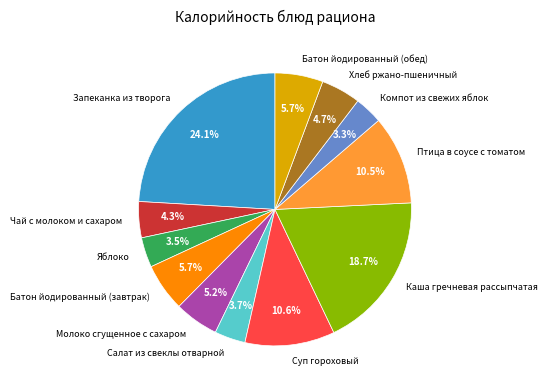

Which slice is the largest?

Запеканка из творога